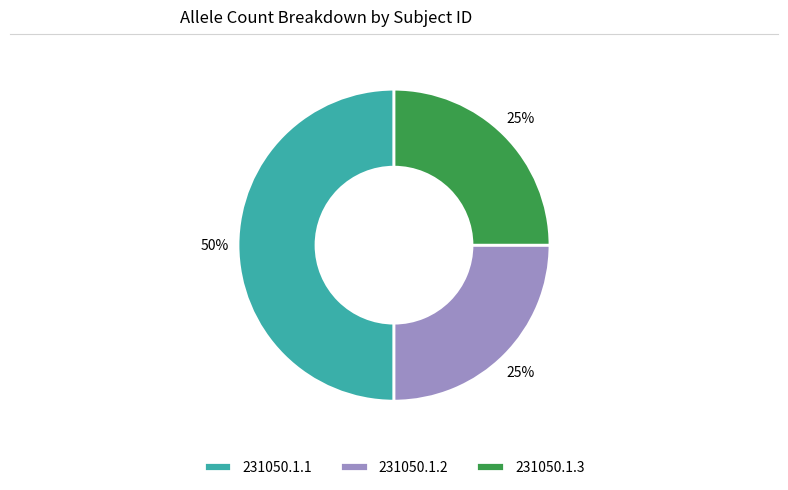

How many slices are in this pie chart?

3